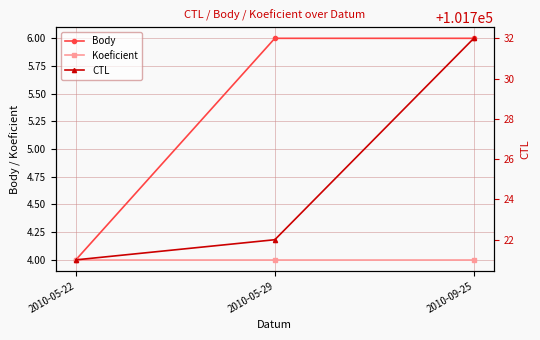

Does the chart display data point markers on the line(s)?

Yes